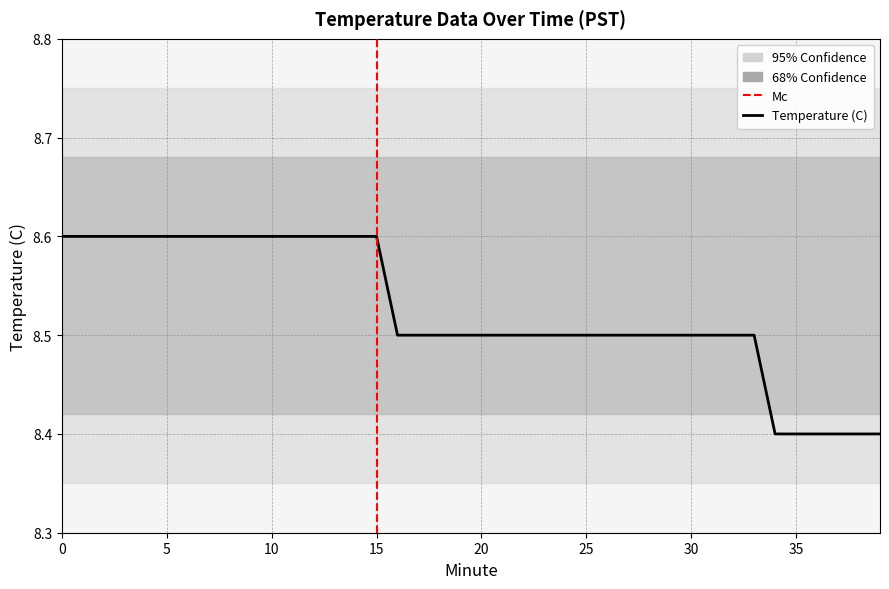

List the labels in order of value, largest first.

0, 1, 2, 3, 4, 5, 6, 7, 8, 9, 10, 11, 12, 13, 14, 15, 16, 17, 18, 19, 20, 21, 22, 23, 24, 25, 26, 27, 28, 29, 30, 31, 32, 33, 34, 35, 36, 37, 38, 39